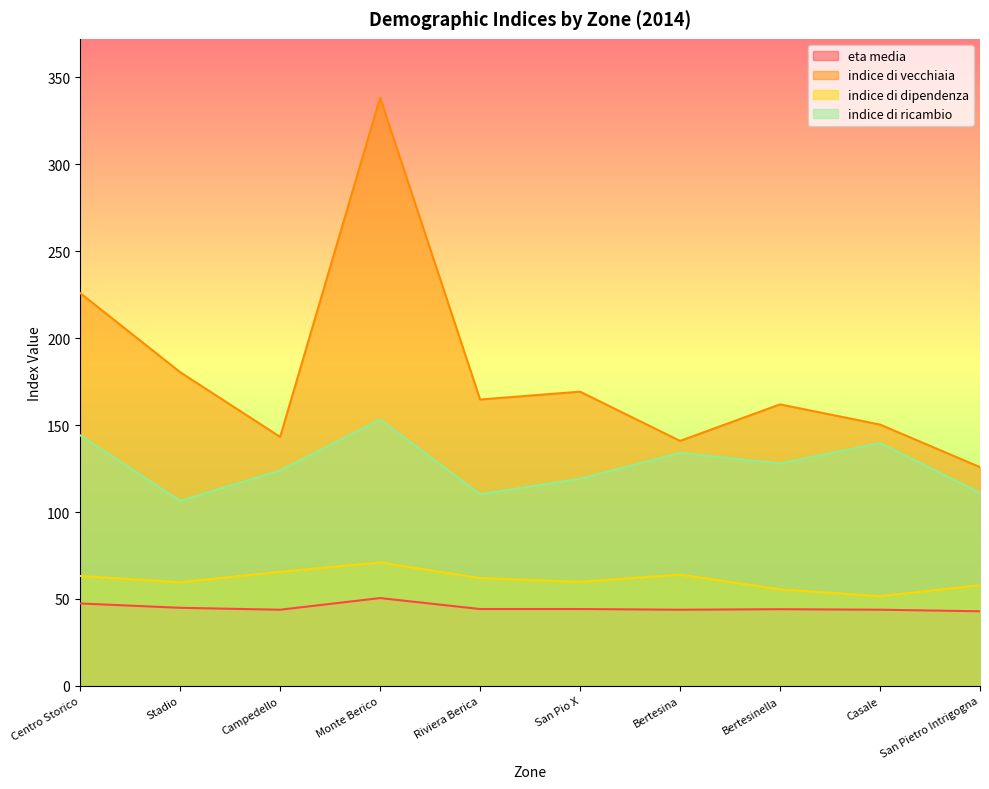

The eta media series shows 69.9 at San Pietro Intrigogna. True or false?

False